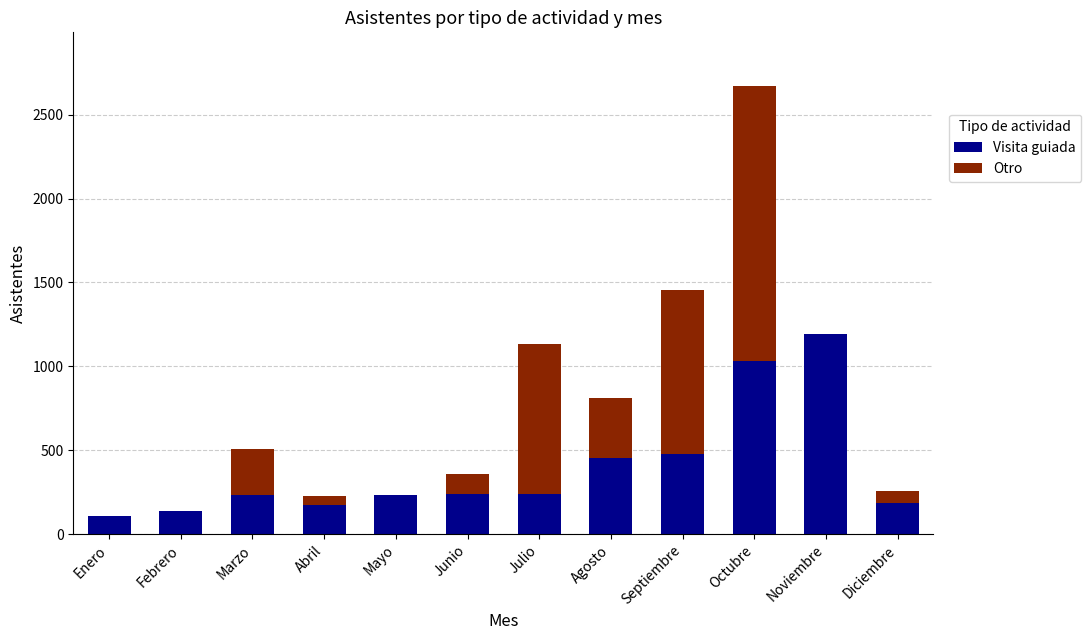

What is the sum of all Visita guiada values?

4698